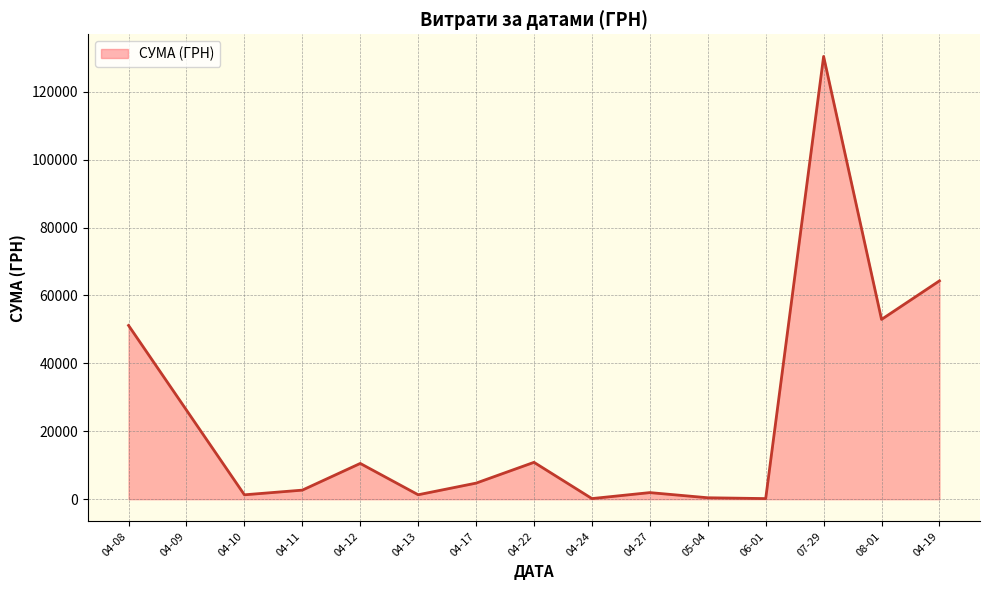

Is it true that the value at 04-17 is 4730.0?

True